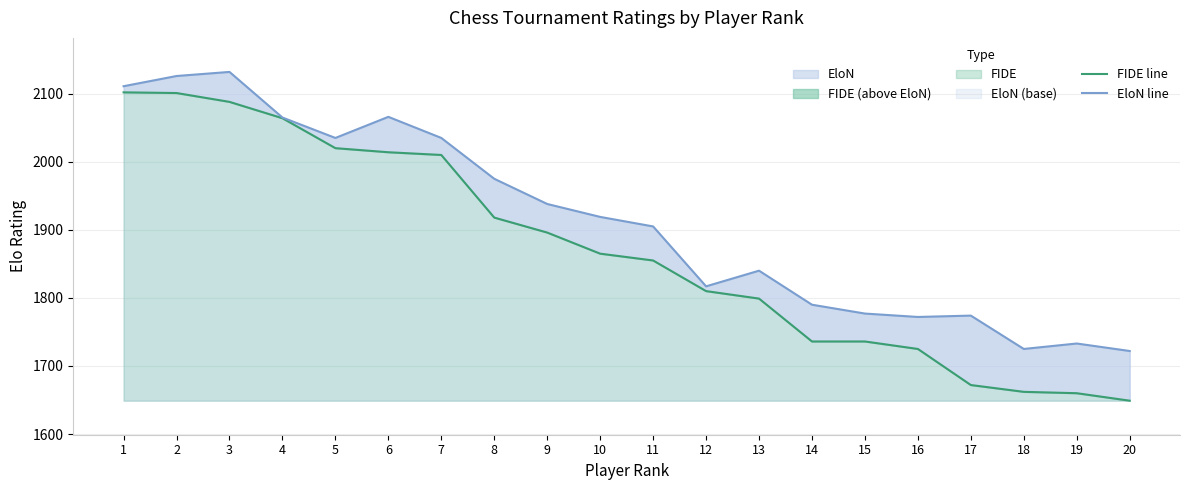

True or false: EloN line has more than 0 points higher than both neighbors.

True